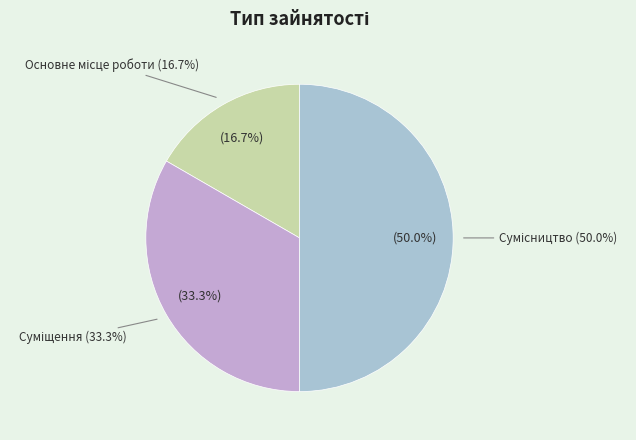

How many slices are in this pie chart?

3